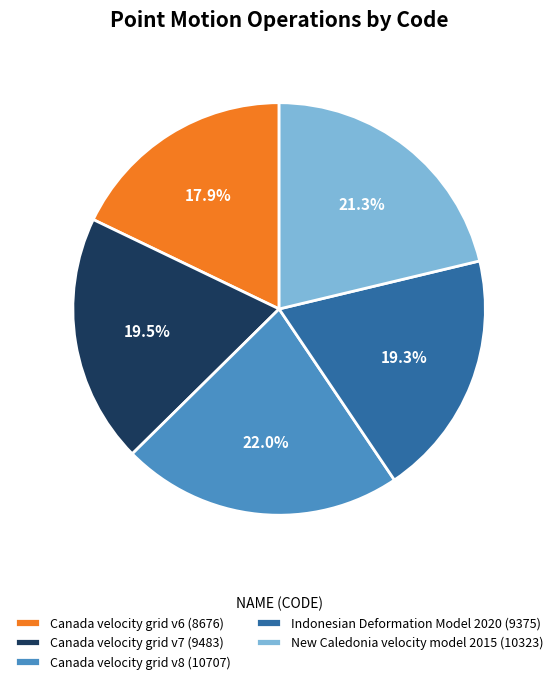

What is the ratio of the value at New Caledonia velocity model 2015 to the value at Canada velocity grid v8?

1.0